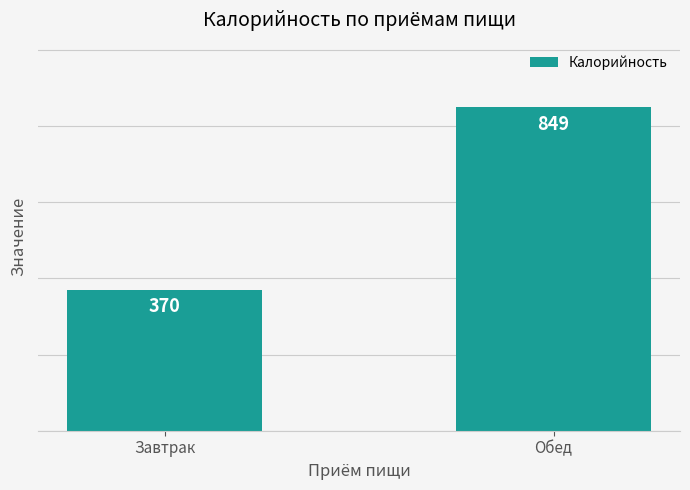

How many data points are less than 849?

1